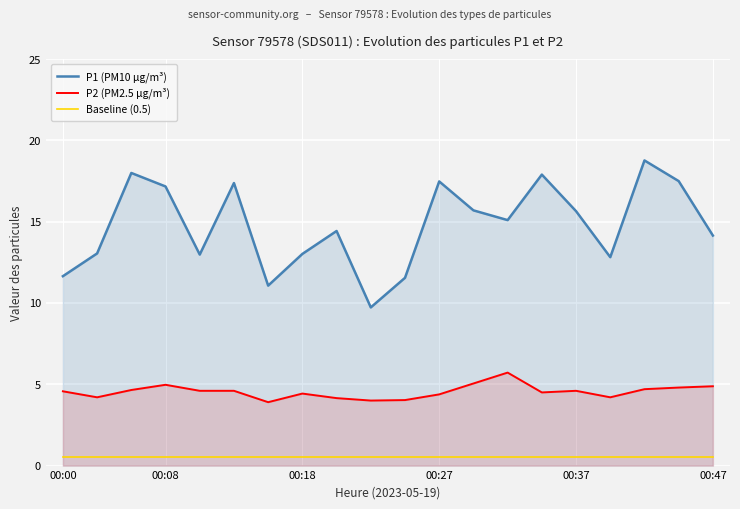

Which has a higher value, 6 or 18?

18